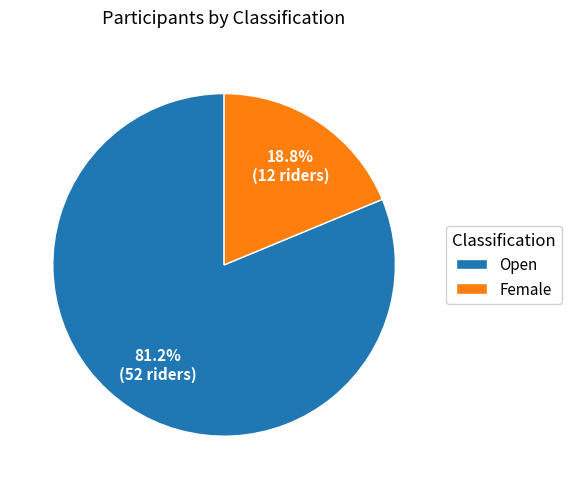

Do Open and Female together represent more than half of the pie?

Yes